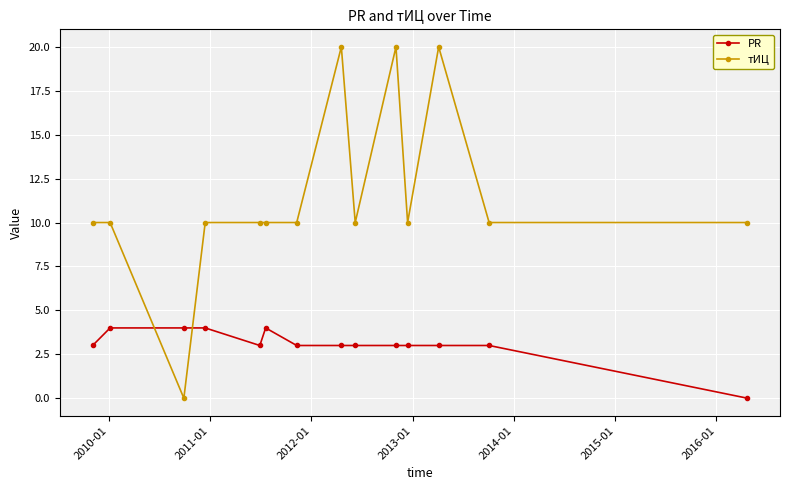

Rank the series by their average value, from highest to lowest.

тИЦ, PR